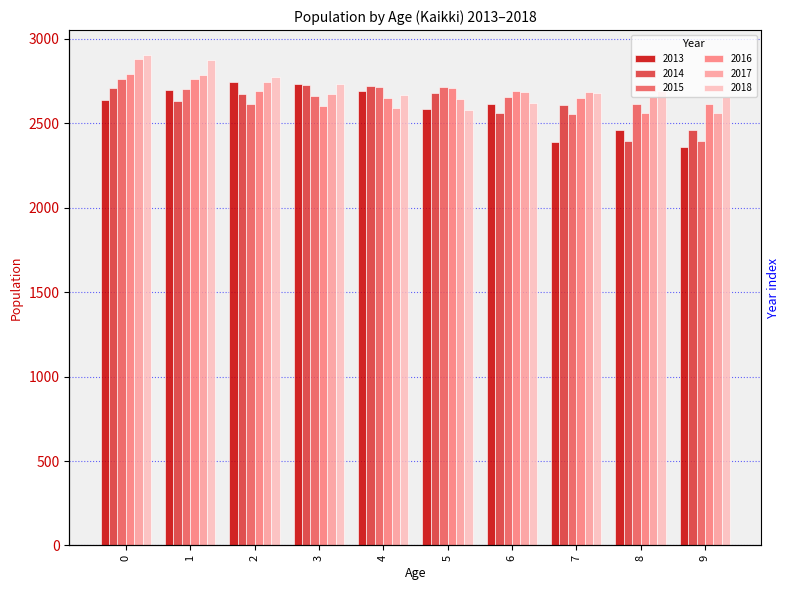

Read the 2017 value at 2.

2744.7